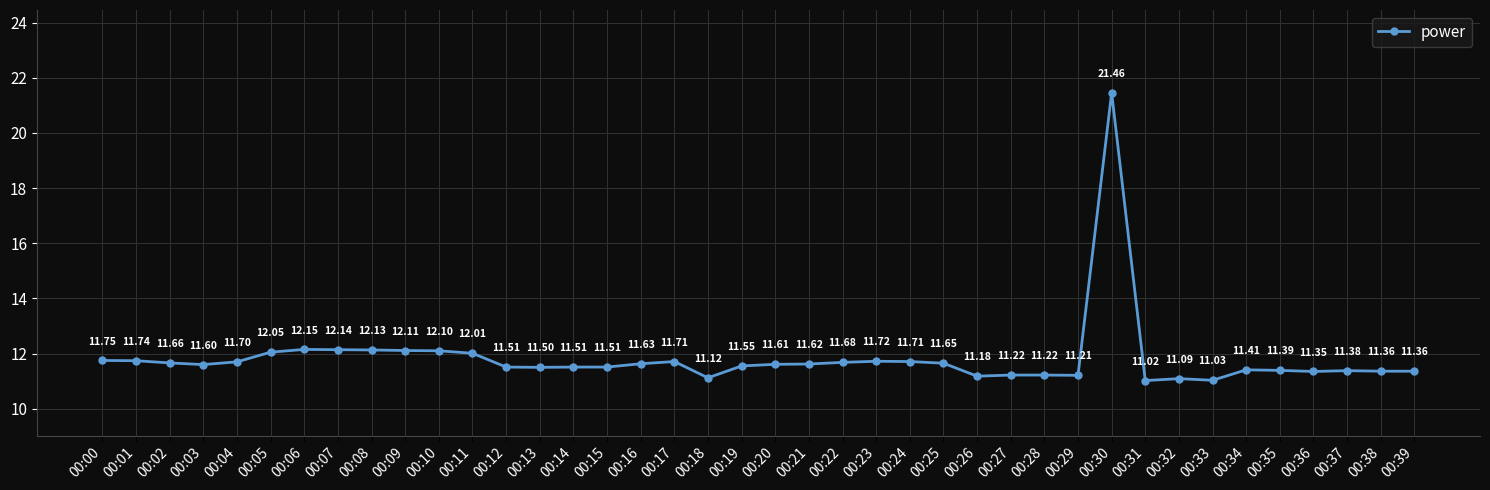

What is the sum of all values?

472.9